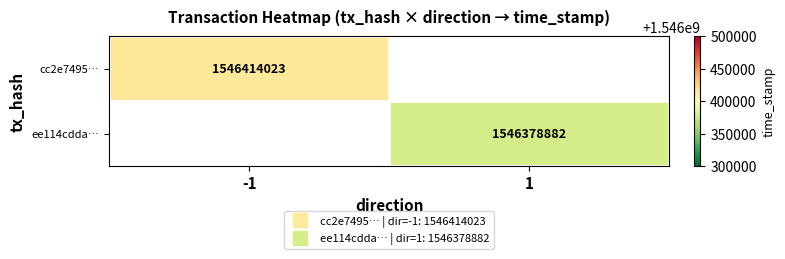

At which category does the chart reach its minimum across all series?

1